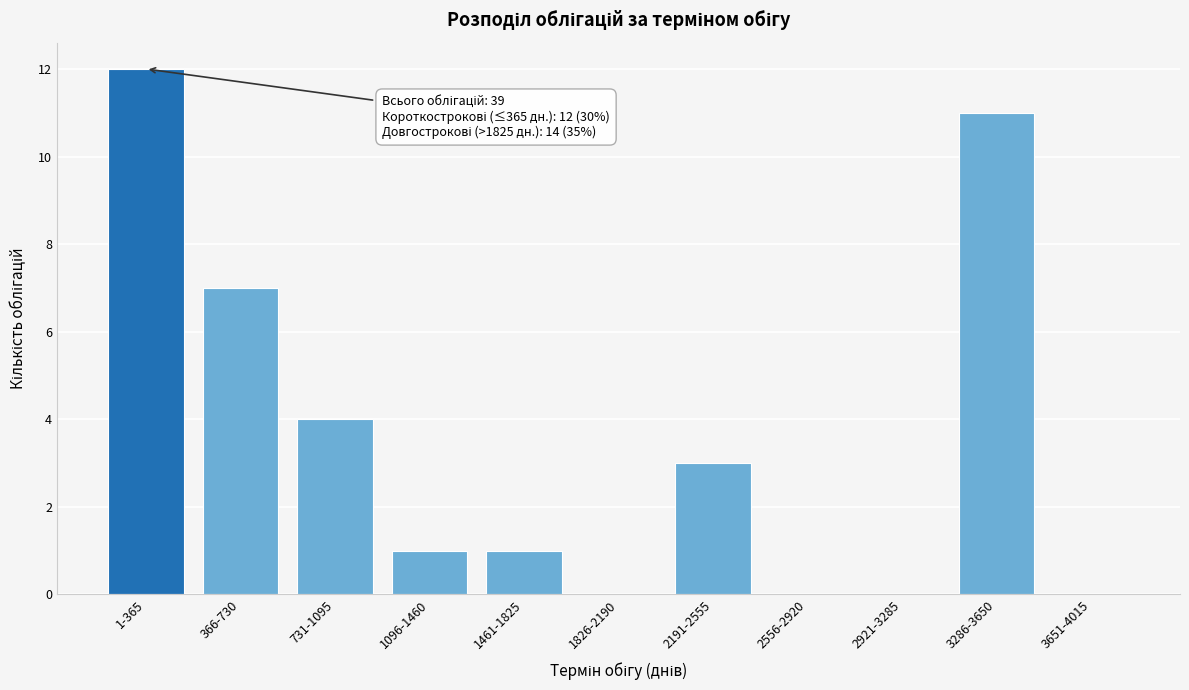

Reading right to left, list all the values displayed in this chart.

3651-4015=0	3286-3650=11	2921-3285=0	2556-2920=0	2191-2555=3	1826-2190=0	1461-1825=1	1096-1460=1	731-1095=4	366-730=7	1-365=12